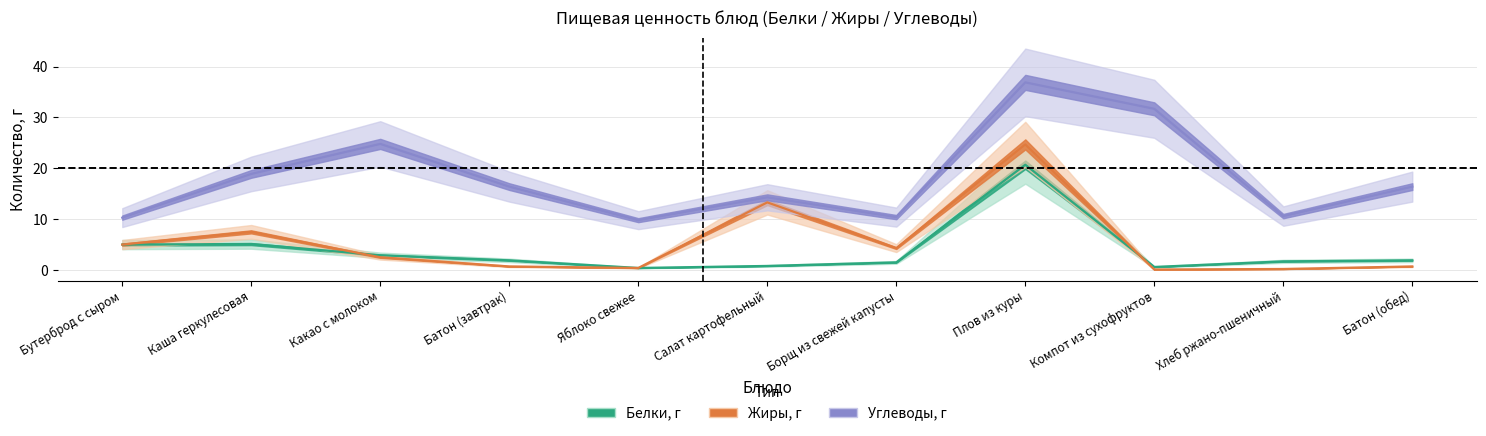

What is the sum of the Углеводы, г values at Компот из сухофруктов and Салат картофельный?

46.0